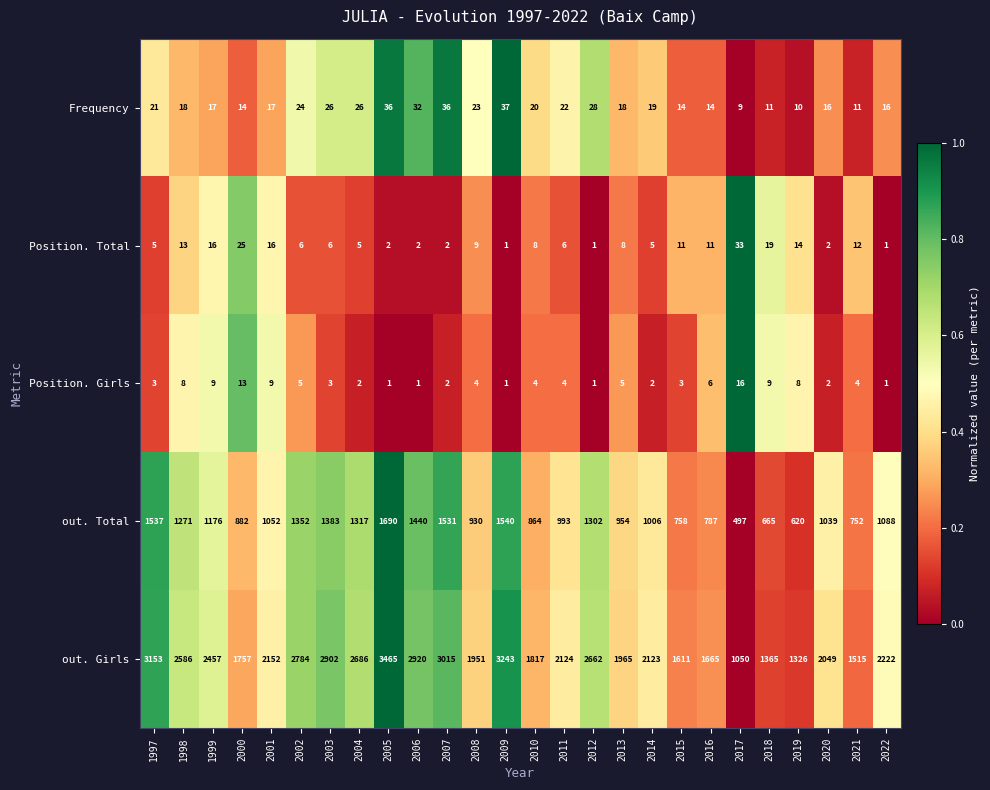

What is the difference between the maximum and minimum values in the Position. Total series?

32